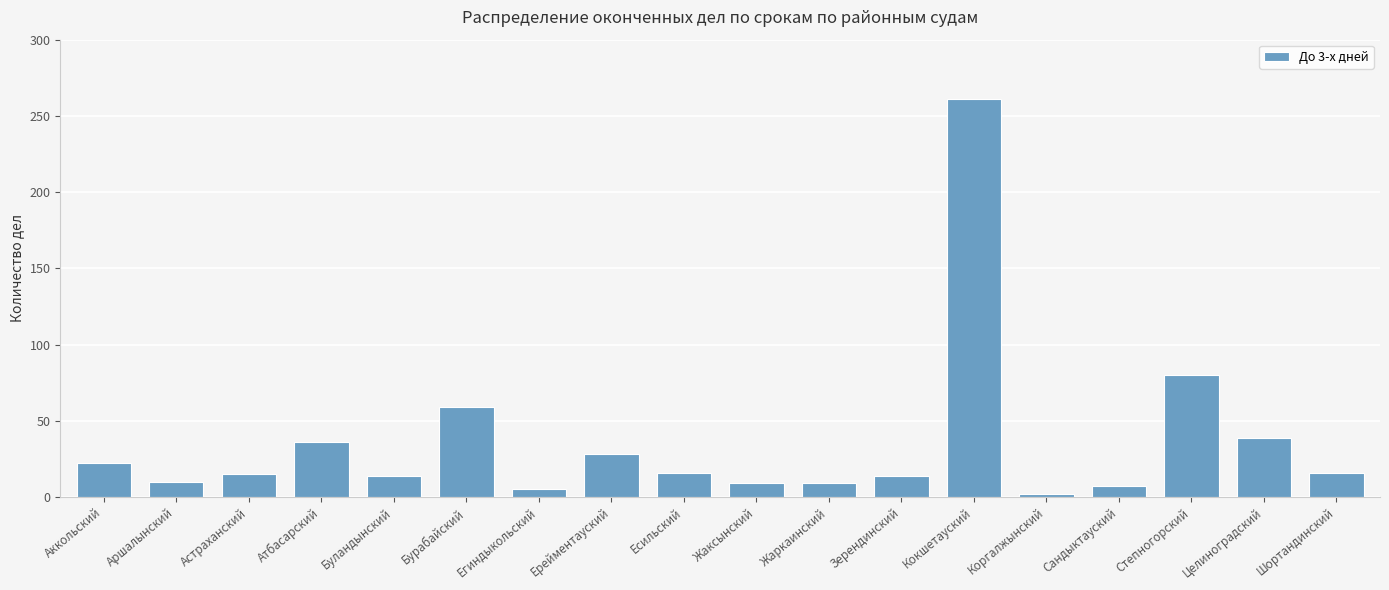

What is the label of the 15th bar from the left?

Сандыктауский